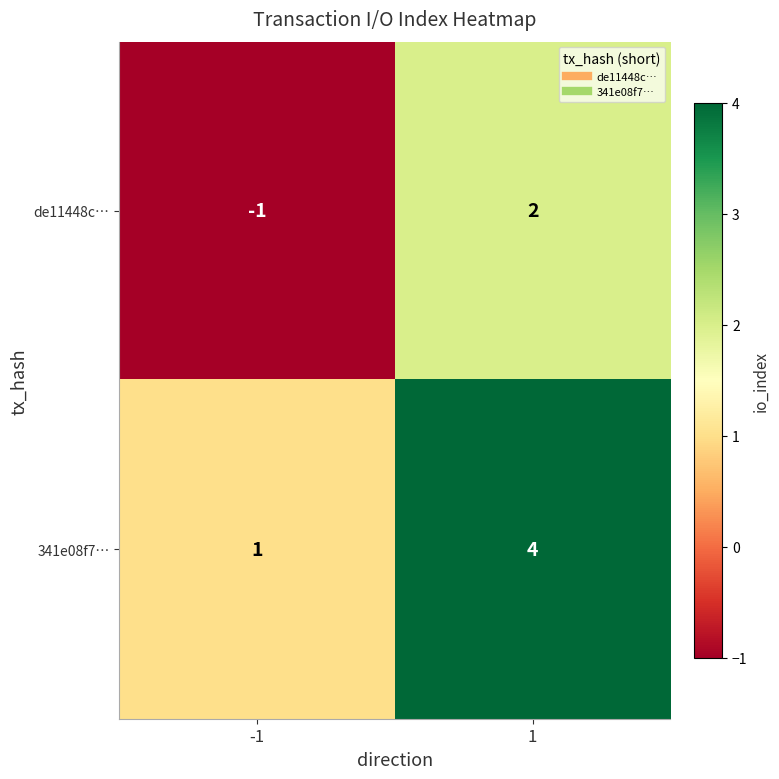

Reading right to left, extract all data points from this chart.

de11448c…: 2	-1
341e08f7…: 4	1